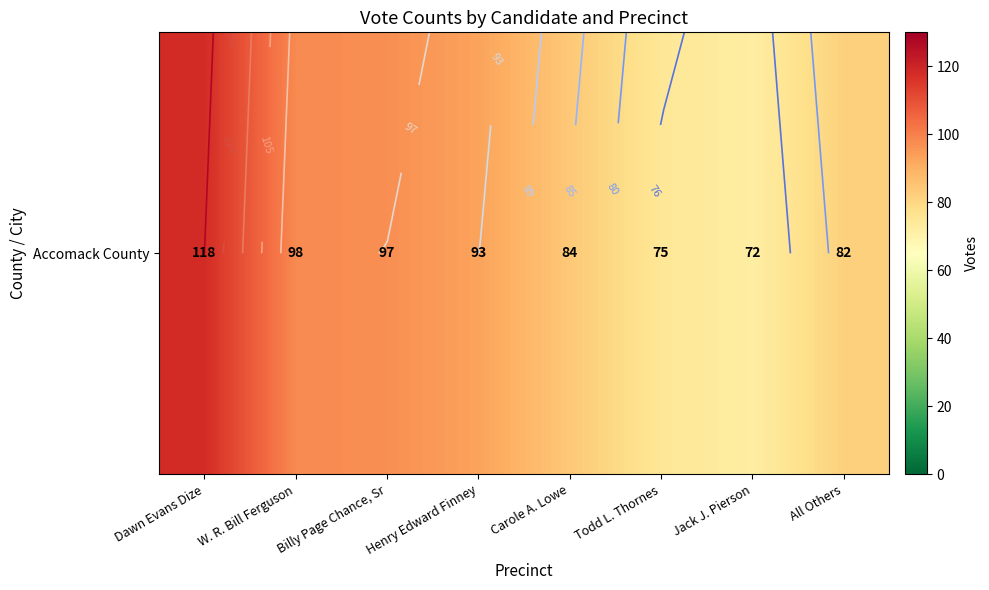

Is it true that the value at W. R. Bill Ferguson is 35?

False